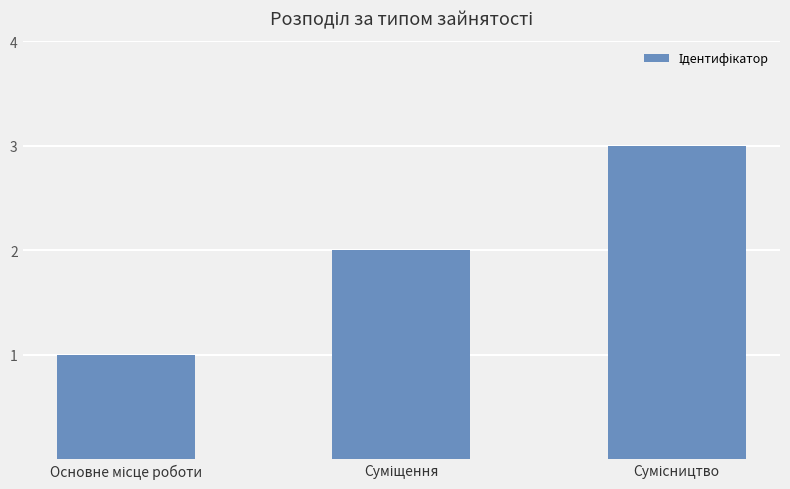

How many values are between 1 and 3?

3